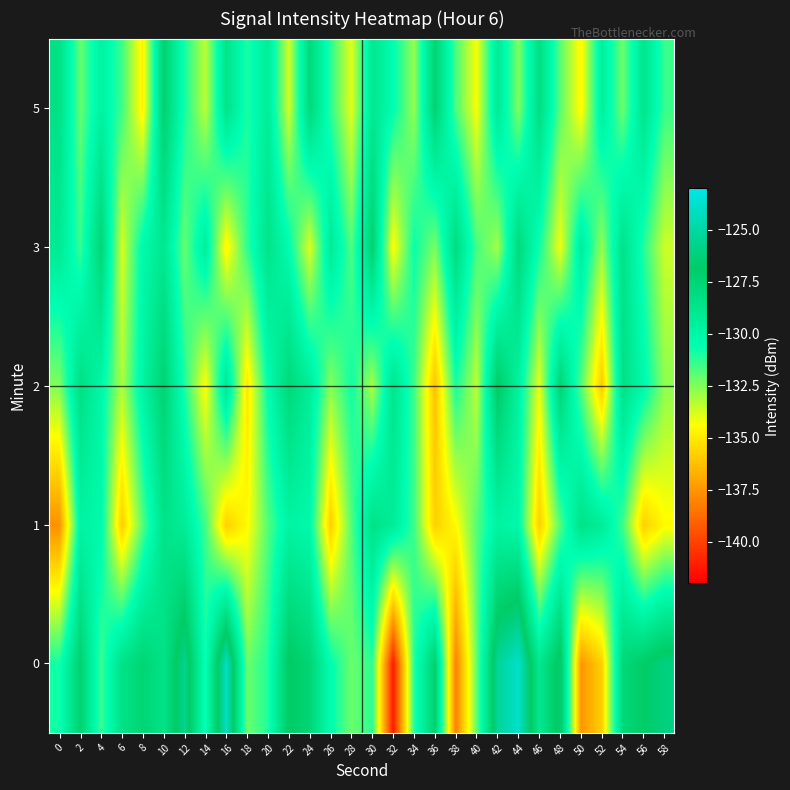

Reading left to right, what are all the values shown in this chart?

0: 0=-130.8	2=-127.3	4=-131.5	6=-128.5	8=-127.5	10=-128.5	12=-125.6	14=-130.8	16=-124.1	18=-132.2	20=-131.0	22=-126.7	24=-127.6	26=-130.5	28=-132.2	30=-131.3	32=-141.2	34=-131.1	36=-127.2	38=-138.1	40=-132.0	42=-125.3	44=-123.9	46=-128.9	48=-126.4	50=-137.5	52=-135.8	54=-127.7	56=-126.9	58=-126.1
1: 0=-137.6	2=-129.8	4=-130.2	6=-135.8	8=-131.8	10=-128.5	12=-129.3	14=-131.5	16=-135.8	18=-134.5	20=-131.8	22=-129.8	24=-130.2	26=-135.8	28=-131.8	30=-128.5	32=-129.3	34=-131.5	36=-135.8	38=-134.5	40=-131.8	42=-129.8	44=-130.2	46=-135.8	48=-131.8	50=-128.5	52=-129.3	54=-131.5	56=-135.8	58=-134.5
2: 0=-132.5	2=-128.3	4=-130.1	6=-133.2	8=-129.8	10=-127.4	12=-131.0	14=-134.5	16=-128.9	18=-135.1	20=-130.5	22=-127.8	24=-129.3	26=-132.6	28=-130.8	30=-133.1	32=-128.7	34=-131.5	36=-136.2	38=-130.9	40=-133.4	42=-126.8	44=-129.7	46=-134.1	48=-127.5	50=-131.8	52=-136.0	54=-128.4	56=-130.2	58=-132.7
3: 0=-129.1	2=-131.4	4=-127.6	6=-133.8	8=-130.2	10=-128.9	12=-132.1	14=-129.5	16=-134.7	18=-131.3	20=-128.6	22=-130.4	24=-133.9	26=-129.2	28=-131.8	30=-127.3	32=-134.5	34=-130.7	36=-132.4	38=-128.1	40=-131.6	42=-133.0	44=-127.9	46=-130.8	48=-134.2	50=-129.4	52=-132.8	54=-128.5	56=-131.1	58=-133.6
5: 0=-128.4	2=-132.1	4=-129.7	6=-131.5	8=-134.8	10=-127.2	12=-130.9	14=-133.4	16=-128.6	18=-131.0	20=-129.3	22=-133.7	24=-127.8	26=-131.2	28=-134.0	30=-128.9	32=-130.5	34=-132.8	36=-127.4	38=-131.7	40=-134.3	42=-129.1	44=-132.5	46=-128.2	48=-131.9	50=-134.6	52=-129.5	54=-132.2	56=-128.7	58=-131.4